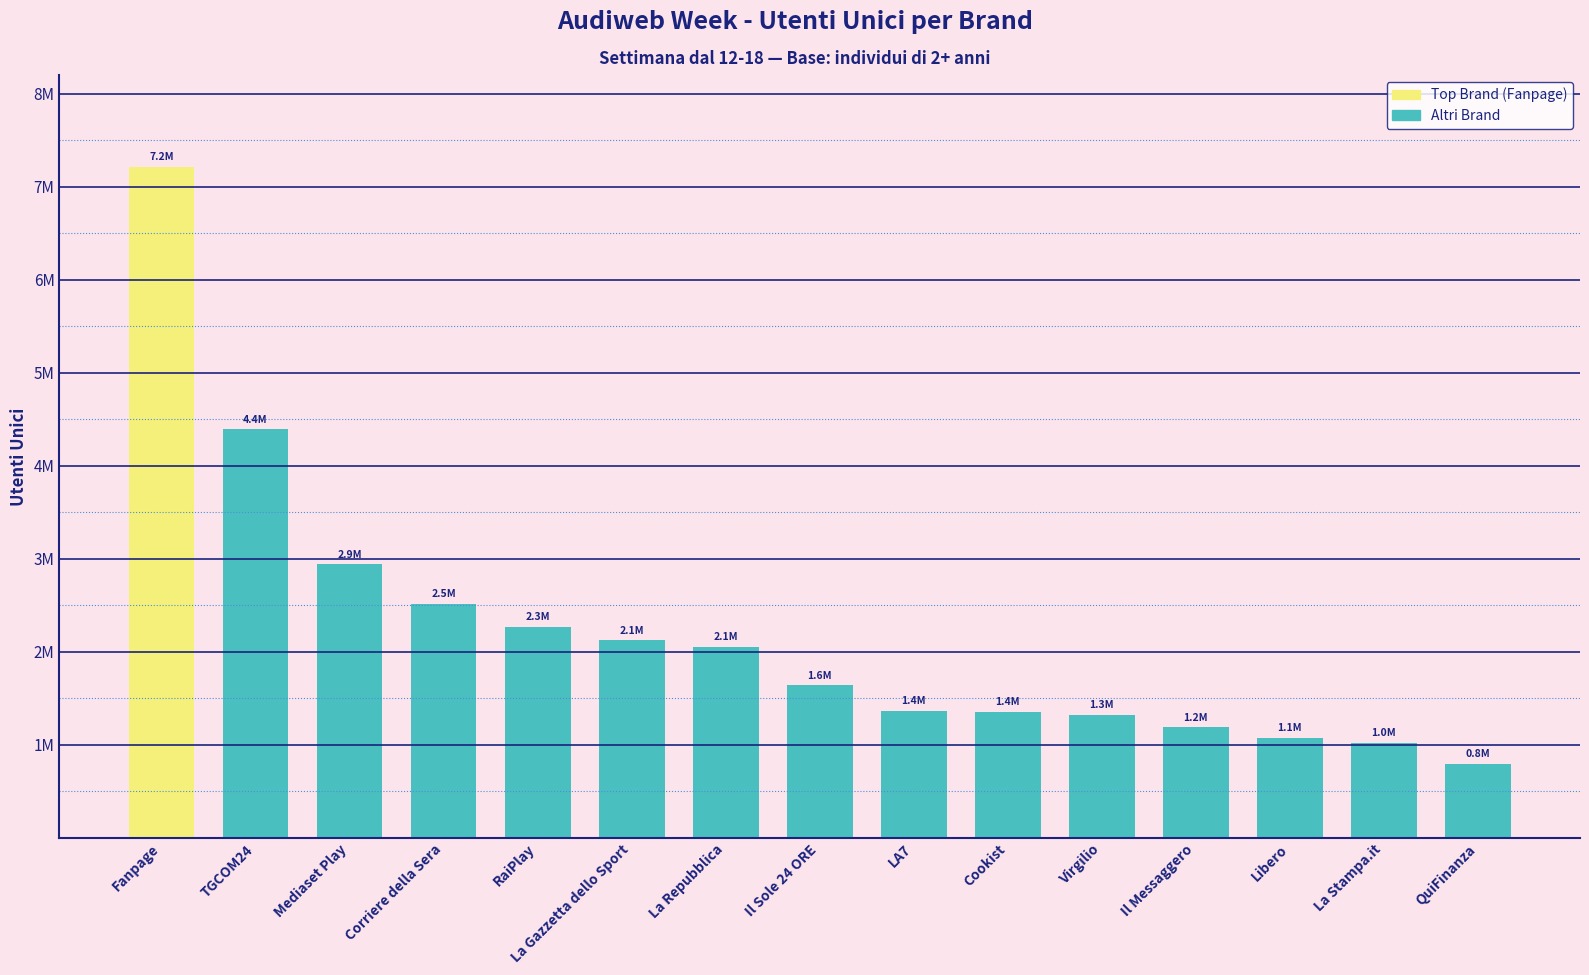

Does the chart contain any negative values?

No